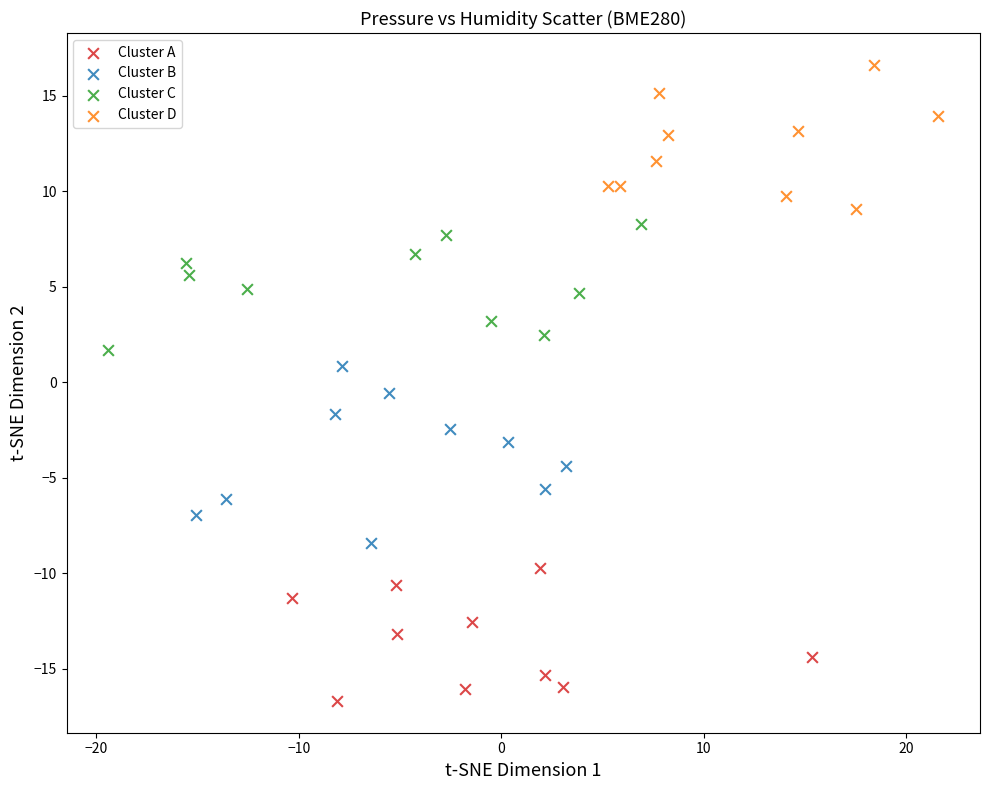

What are all the series names shown in the legend?

Cluster A, Cluster B, Cluster C, Cluster D